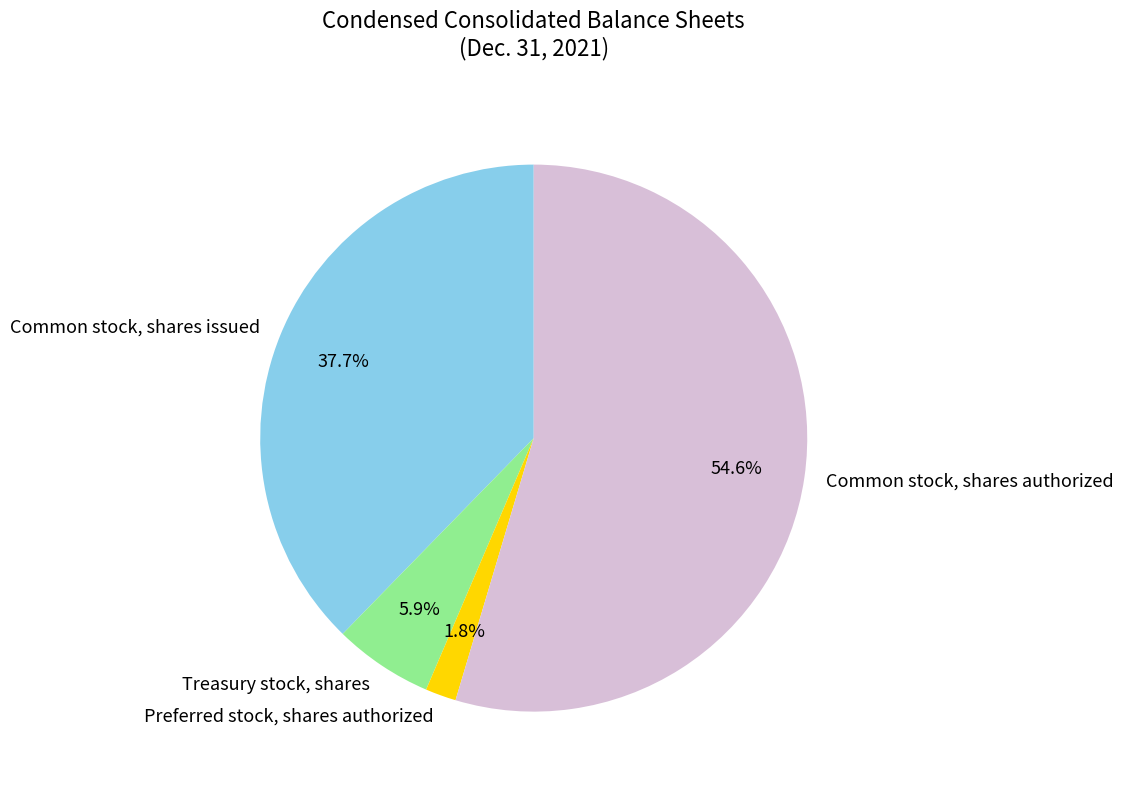

Count the number of slices in the pie.

4